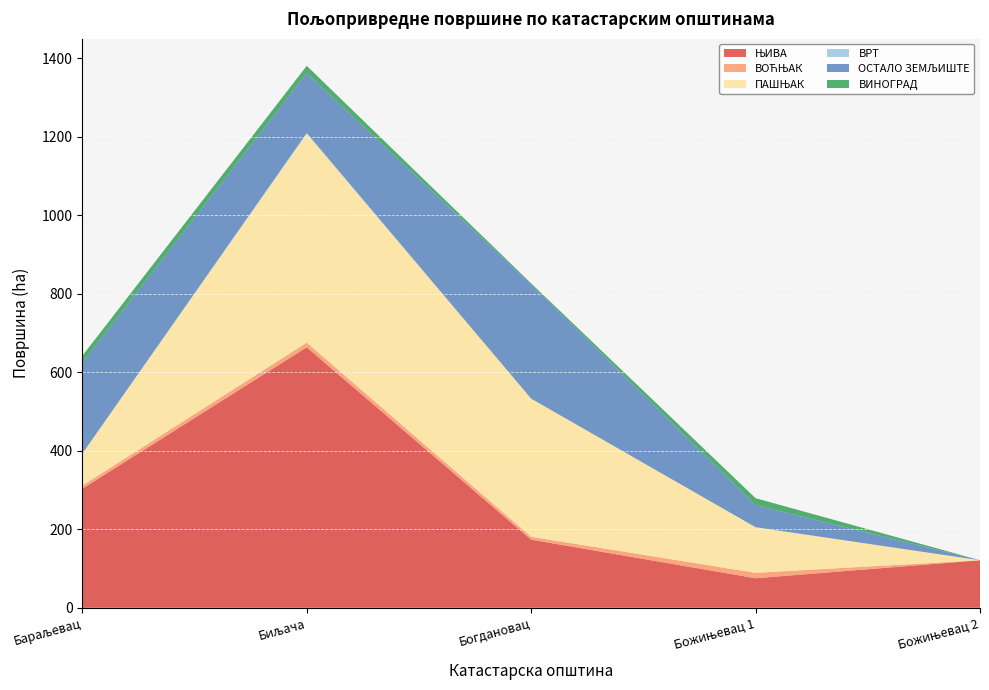

Reading right to left, extract all data points from this chart.

ЊИВА: 121.2	75.3	173.7	664.0	303.4
ВОЋЊАК: 0.0	13.8	7.3	11.8	7.9
ПАШЊАК: 0.0	116.2	352.0	532.2	81.6
ВРТ: 0.0	0.0	0.0	2.1	0.2
ОСТАЛО ЗЕМЉИШТЕ: 0.0	56.1	291.2	152.5	231.9
ВИНОГРАД: 0.0	17.8	2.6	18.5	17.2